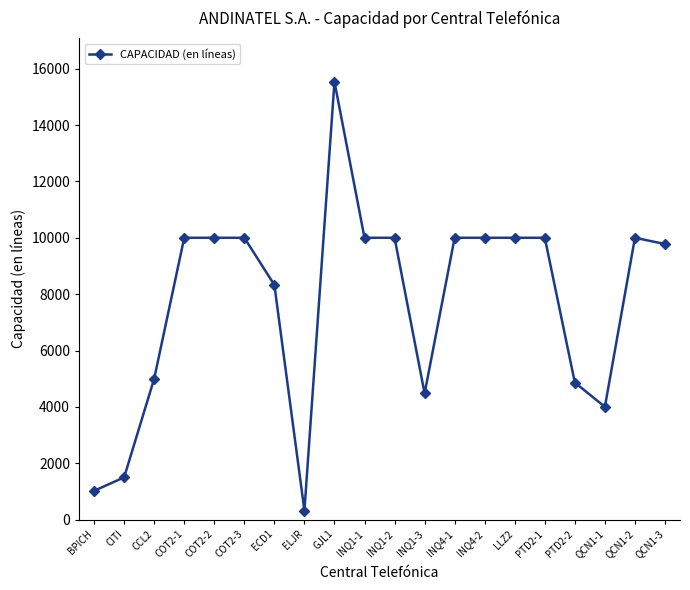

Is it true that the value at INQ1-3 is 1048?

False